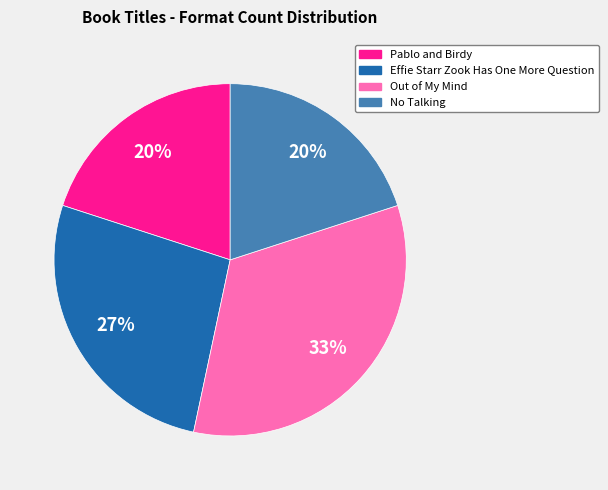

To the nearest percent, what is the difference between the largest and smallest slice percentages?

13%